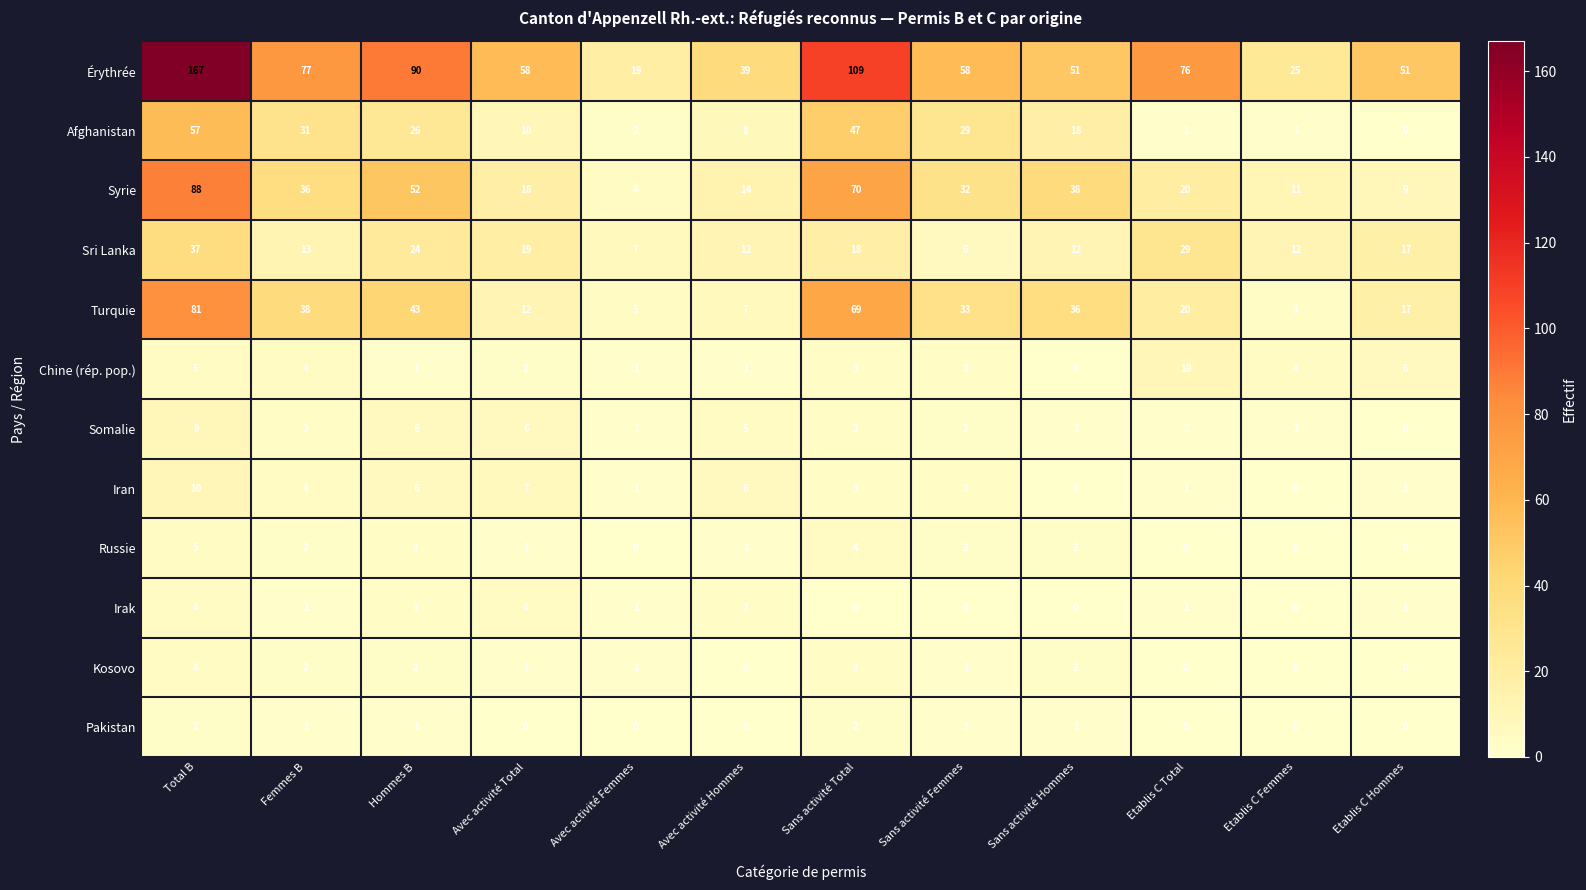

Count the number of data series in this chart.

12